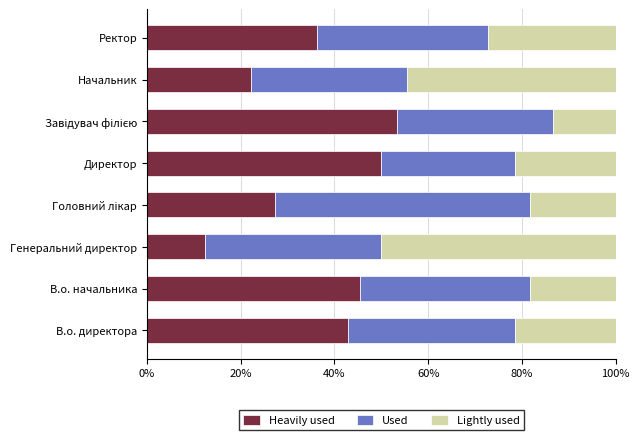

What value does the Heavily used series have at Начальник?

22.2